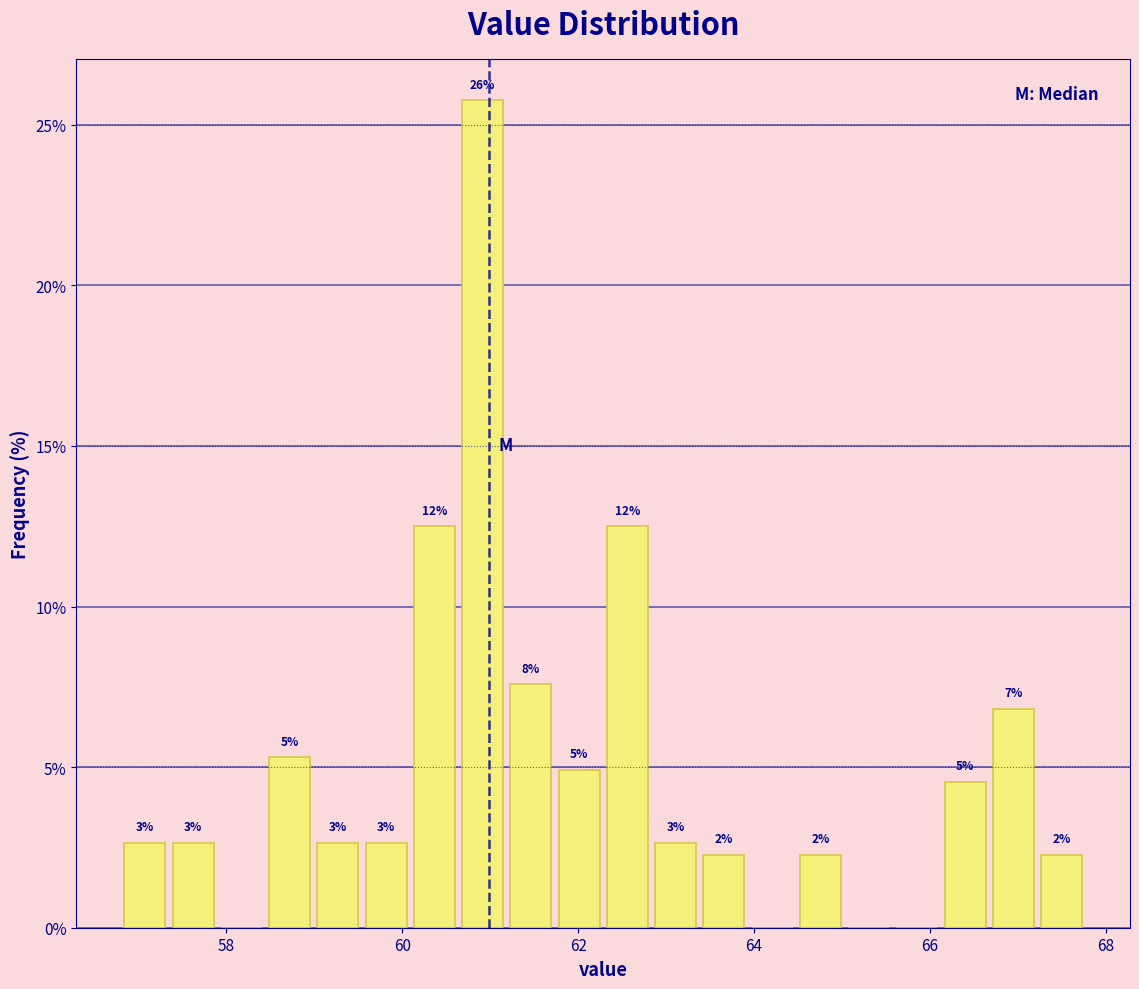

Read against the x-axis, roughly where is the centre of the tallest bar?

61.0